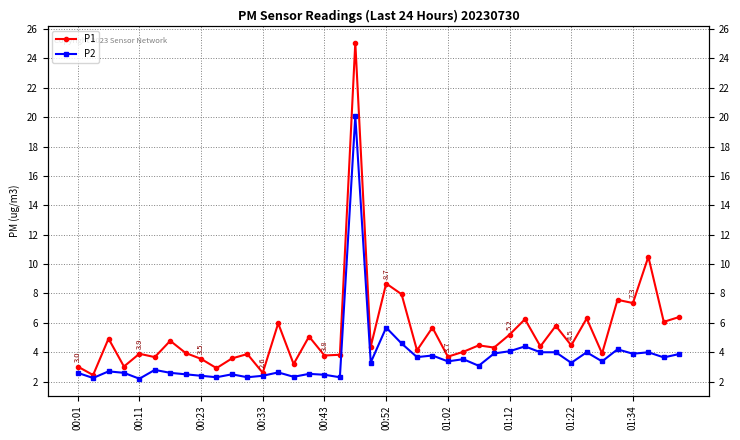

At how many categories does at least one series exceed 22?

1